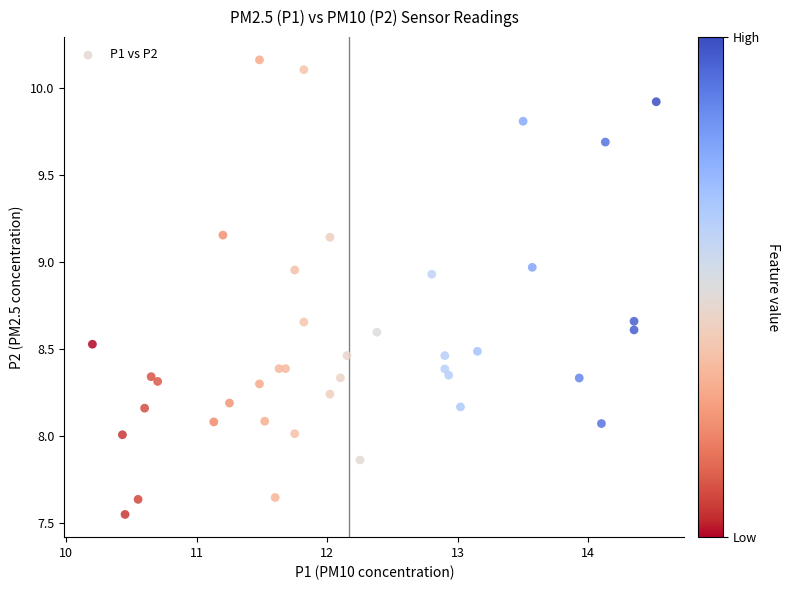

What is the range of X values (max minus min)?

4.3